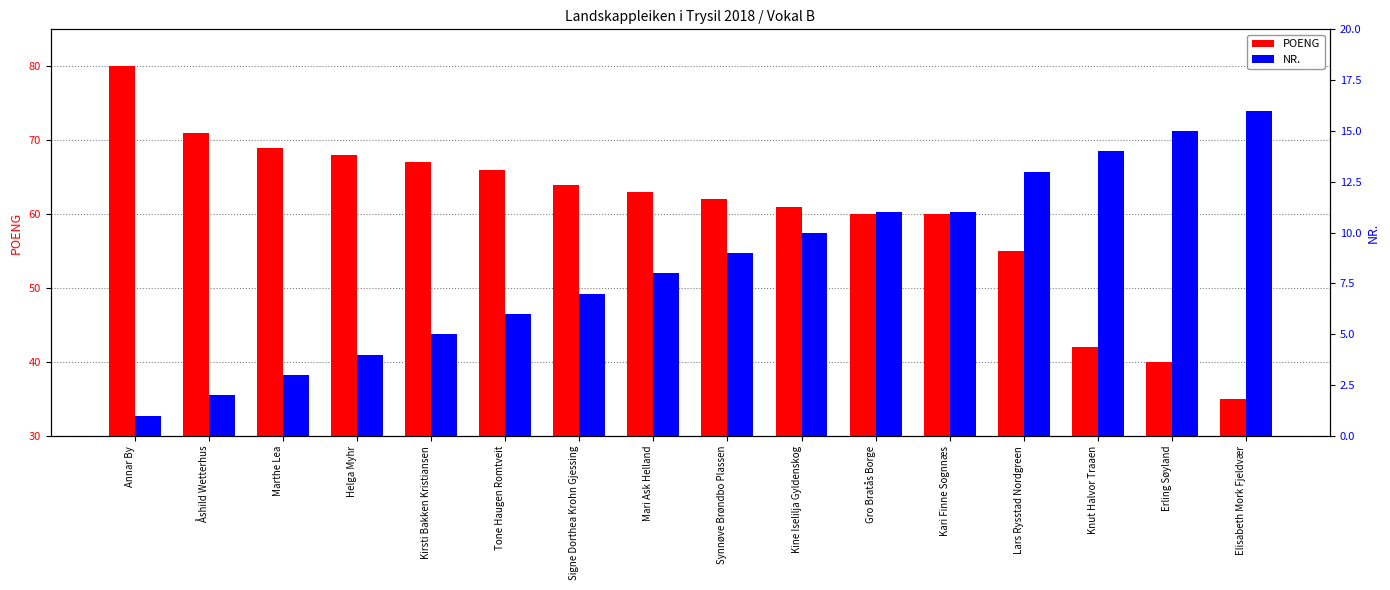

Reading left to right, what are all the values shown in this chart?

POENG: Annar By=80	Åshild Wetterhus=71	Marthe Lea=69	Helga Myhr=68	Kirsti Bakken Kristiansen=67	Tone Haugen Romtveit=66	Signe Dorthea Krohn Gjessing=64	Mari Ask Helland=63	Synnøve Brøndbo Plassen=62	Kine Iselilja Gyldenskog=61	Gro Bratås Borge=60	Kari Finne Sognnæs=60	Lars Rysstad Nordgreen=55	Knut Halvor Traaen=42	Erling Søyland=40	Elisabeth Mork Fjeldvær=35
NR.: Annar By=1	Åshild Wetterhus=2	Marthe Lea=3	Helga Myhr=4	Kirsti Bakken Kristiansen=5	Tone Haugen Romtveit=6	Signe Dorthea Krohn Gjessing=7	Mari Ask Helland=8	Synnøve Brøndbo Plassen=9	Kine Iselilja Gyldenskog=10	Gro Bratås Borge=11	Kari Finne Sognnæs=11	Lars Rysstad Nordgreen=13	Knut Halvor Traaen=14	Erling Søyland=15	Elisabeth Mork Fjeldvær=16